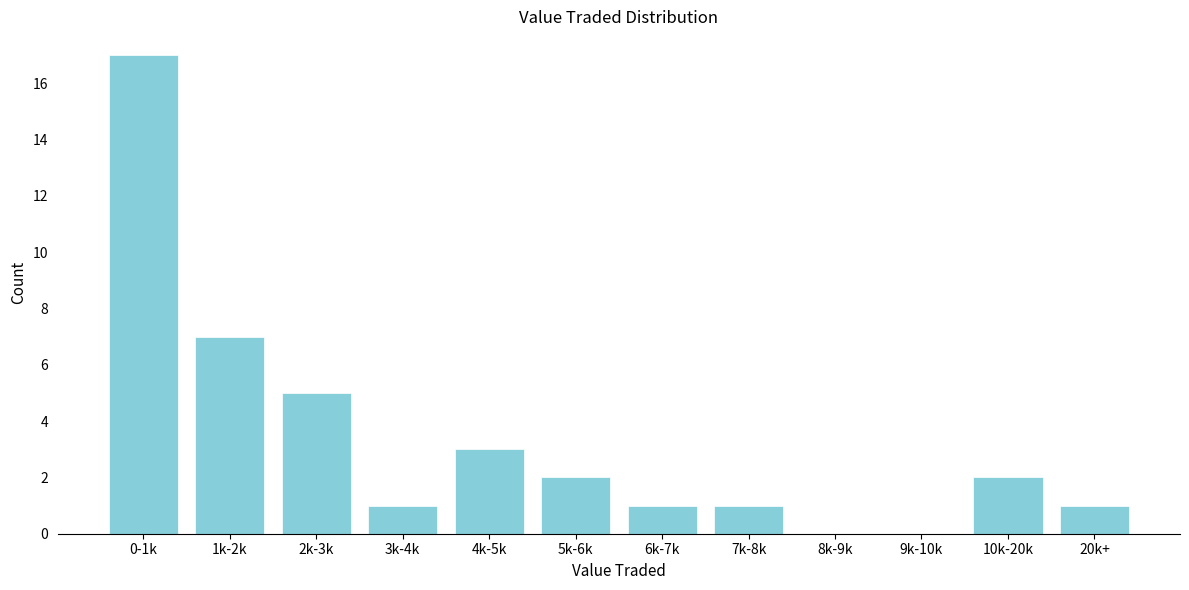

Reading left to right, transcribe all the data shown in this chart.

0-1k=17	1k-2k=7	2k-3k=5	3k-4k=1	4k-5k=3	5k-6k=2	6k-7k=1	7k-8k=1	8k-9k=0	9k-10k=0	10k-20k=2	20k+=1